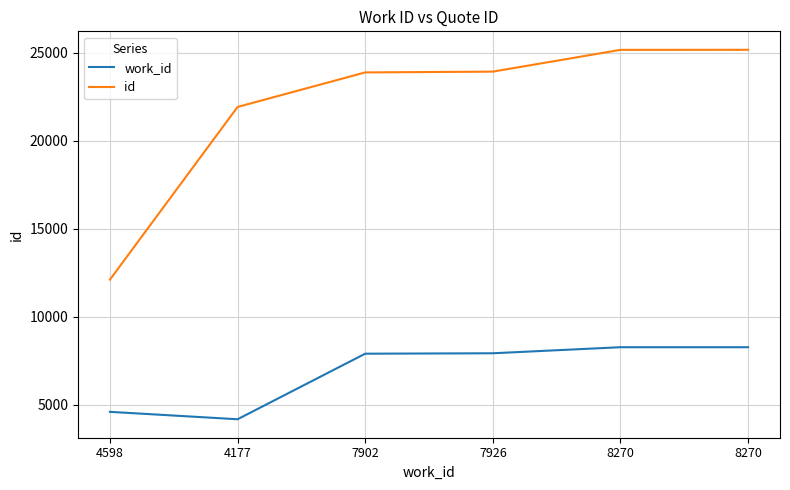

The work_id series shows 10281 at 7902. True or false?

False